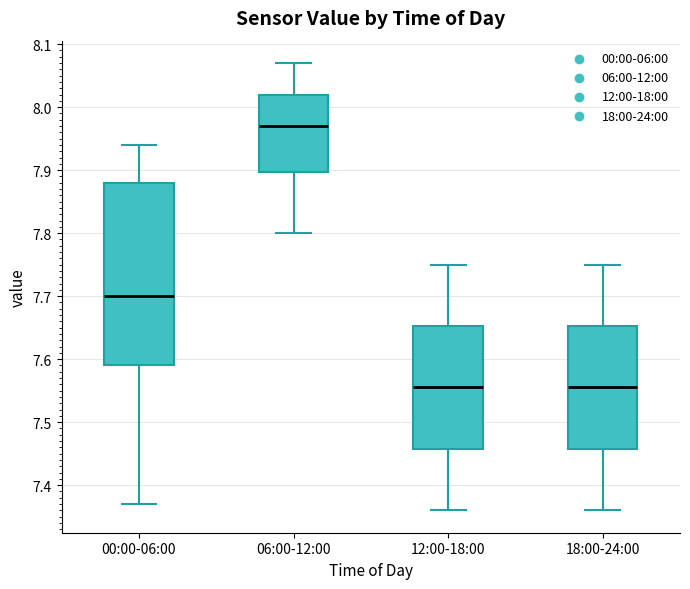

Reading left to right, read every box against the y-axis: the position of its median line, the range the box covers, and the ends of its whiskers. The values are not printed on the chart, so give them approximately, as read against the axis.

00:00-06:00: median 7.70, box 7.59 to 7.88, whiskers 7.37 to 7.94
06:00-12:00: median 7.97, box 7.90 to 8.02, whiskers 7.80 to 8.07
12:00-18:00: median 7.56, box 7.46 to 7.65, whiskers 7.36 to 7.75
18:00-24:00: median 7.56, box 7.46 to 7.65, whiskers 7.36 to 7.75